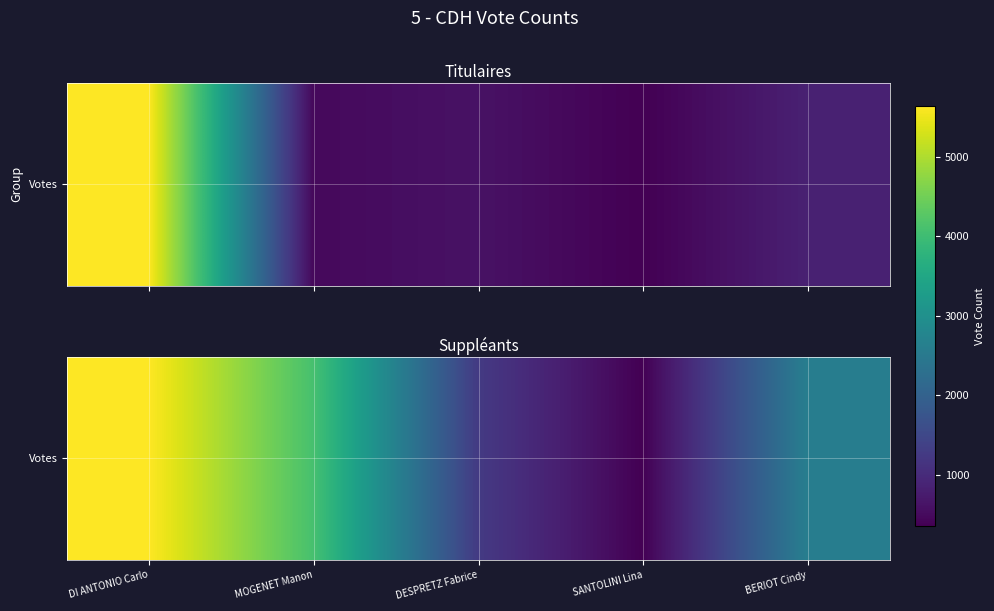

How many data points are less than 845?

2